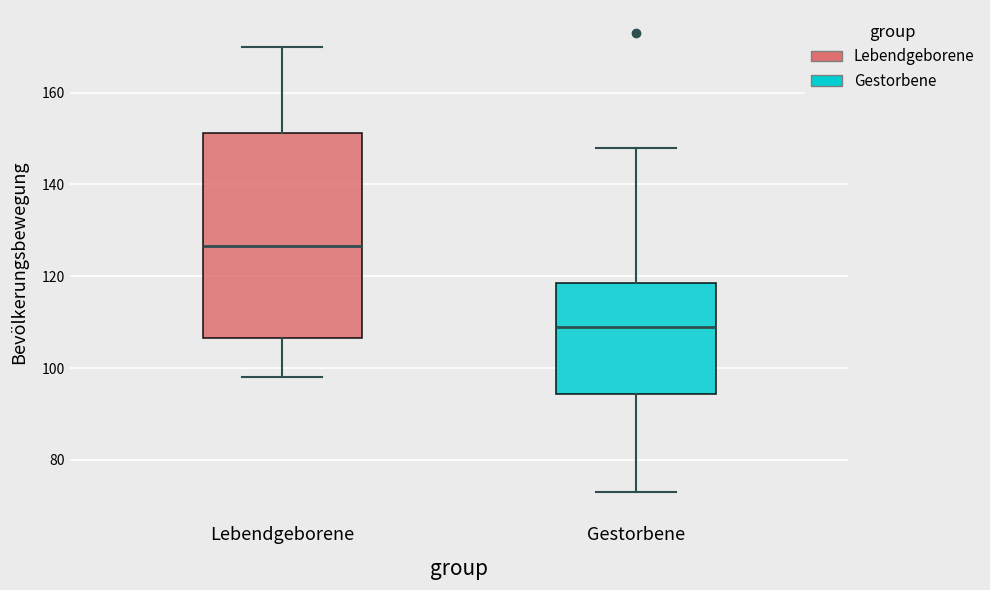

Reading left to right, transcribe this box plot: for each box, give where its median line is, the range the box spans, and where its two whiskers end, as read against the y-axis. The values are not printed on the chart, so give them approximately, as read against the axis.

Lebendgeborene: median 126, box 106 to 152, whiskers 98 to 170
Gestorbene: median 110, box 94 to 118, whiskers 74 to 148